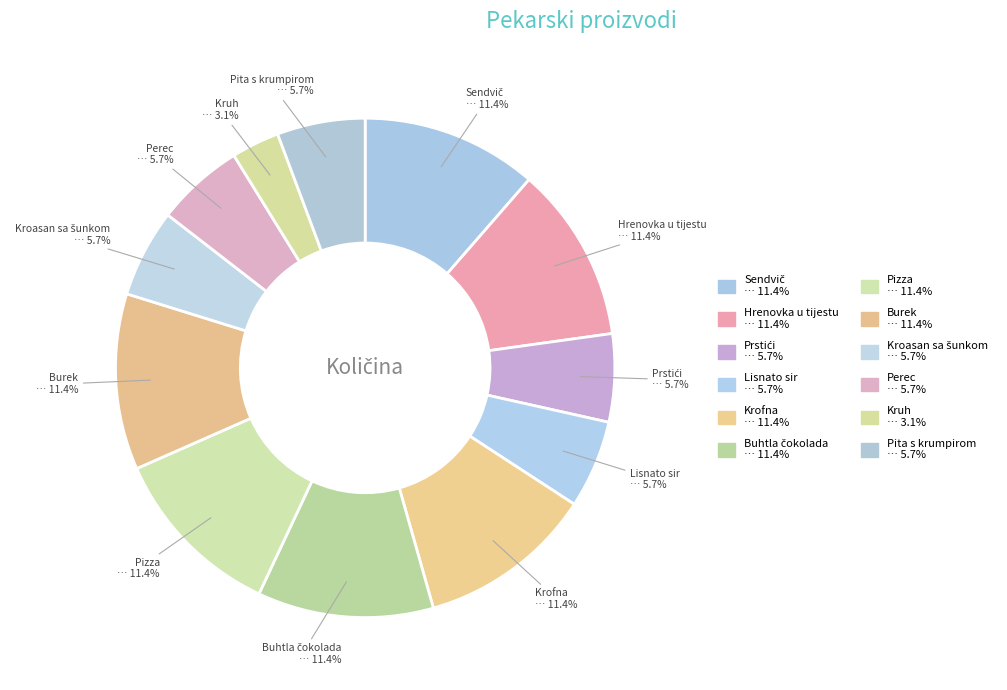

Is it true that Prstići is 21% of the pie?

False